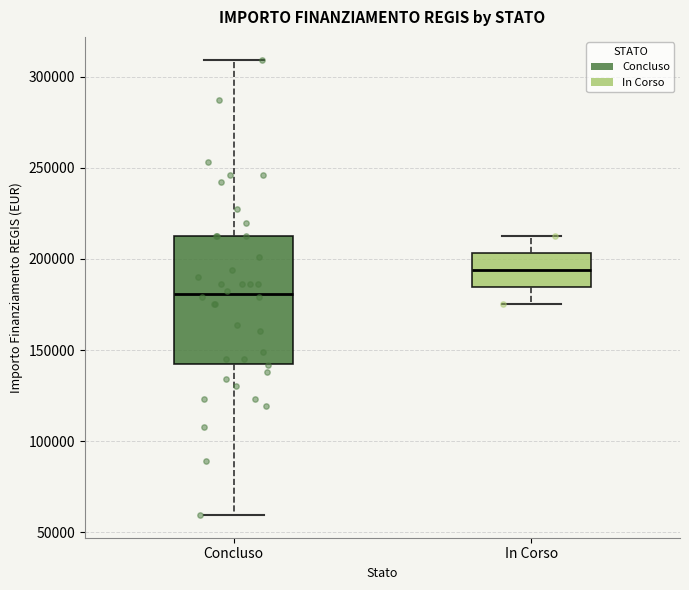

Which box is the tallest, from its lower edge to its upper edge?

Concluso